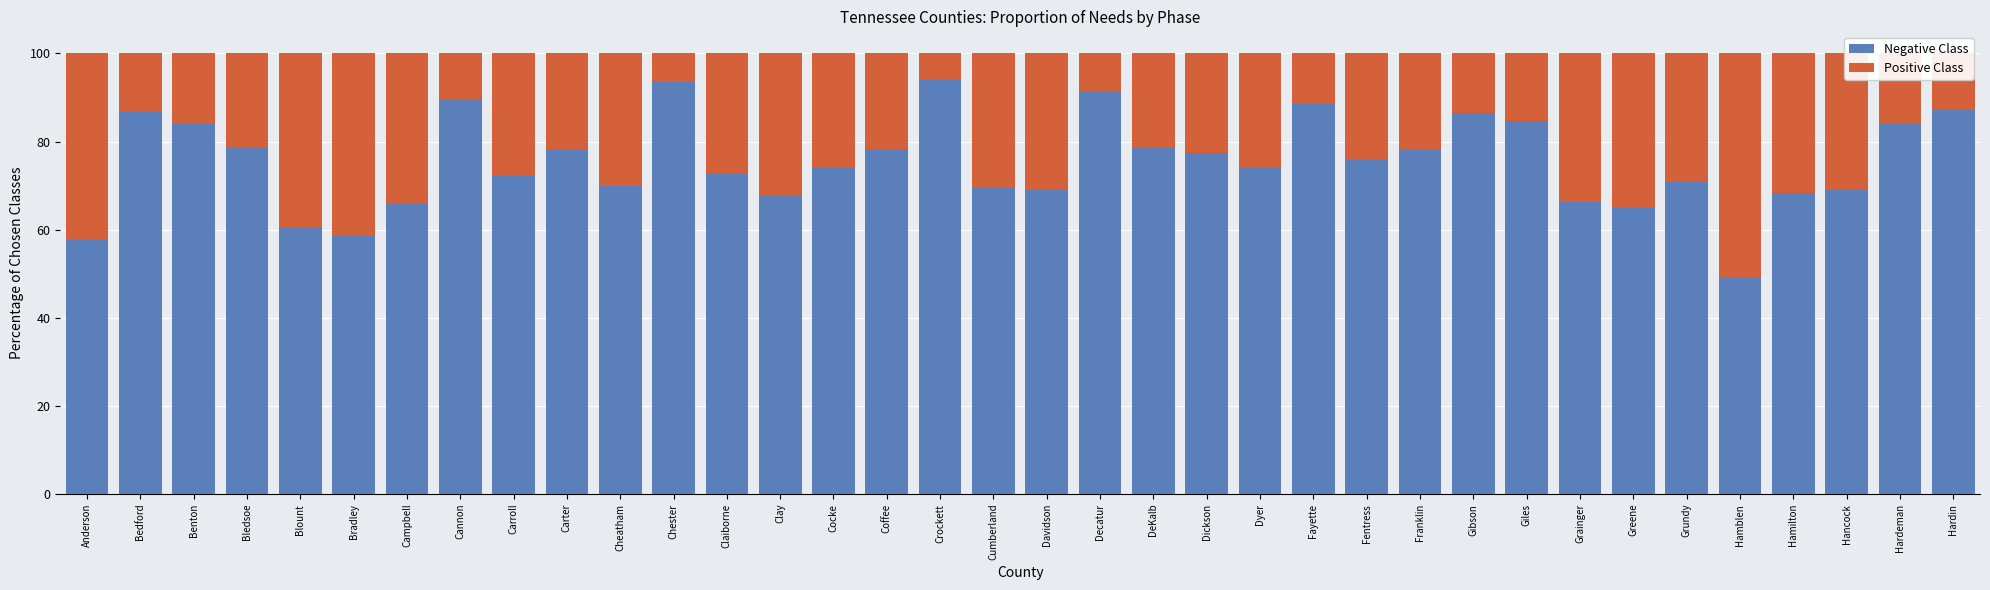

Is it true that Negative Class equals 72.6 at Claiborne?

True